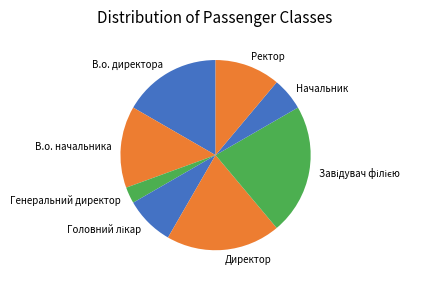

Combined, do В.о. начальника and Директор account for over 50%?

No